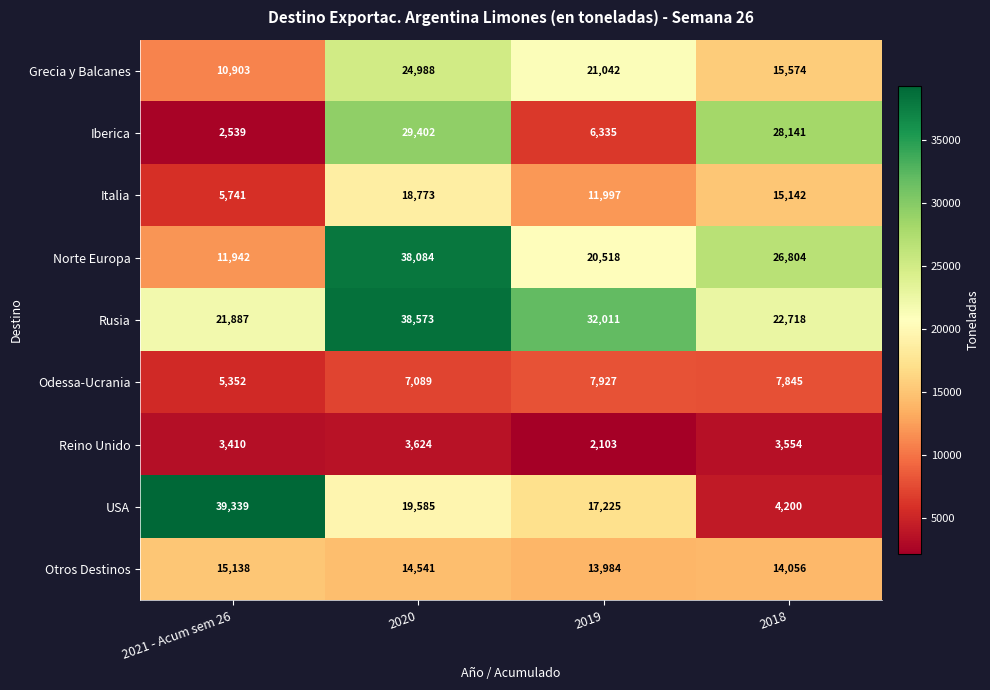

Which category has the highest value in the Reino Unido series?

2020